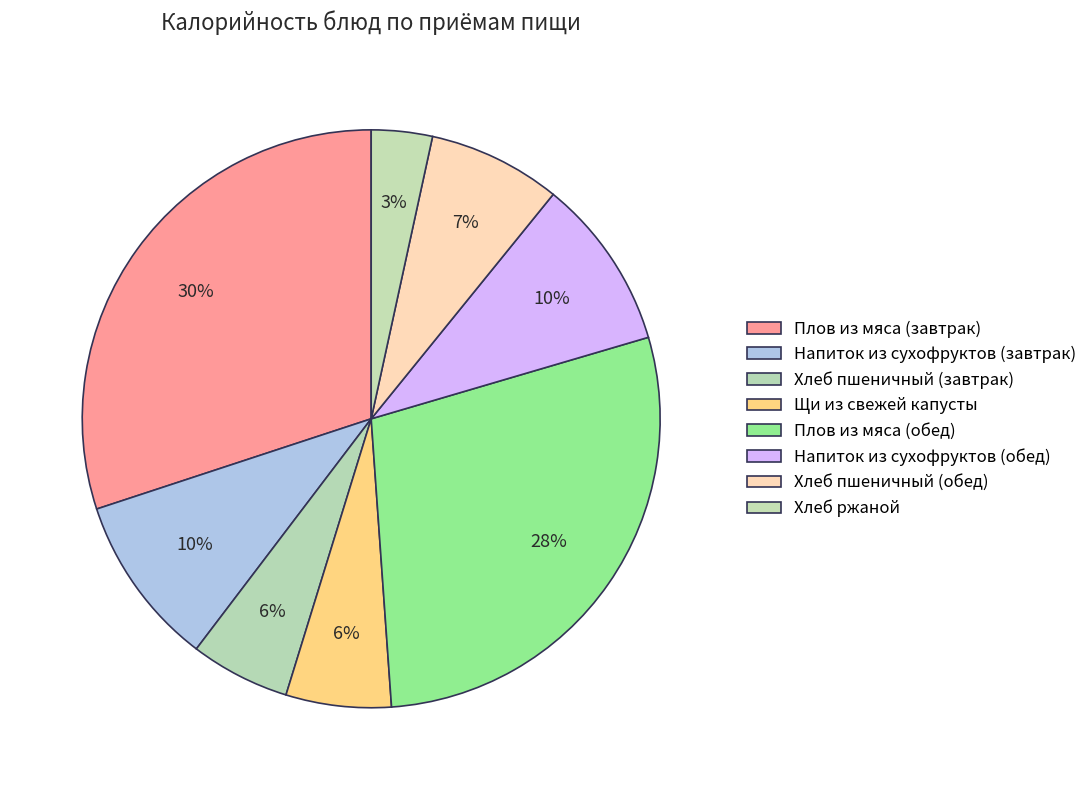

Between Хлеб пшеничный (обед) and Хлеб ржаной, which is larger?

Хлеб пшеничный (обед)